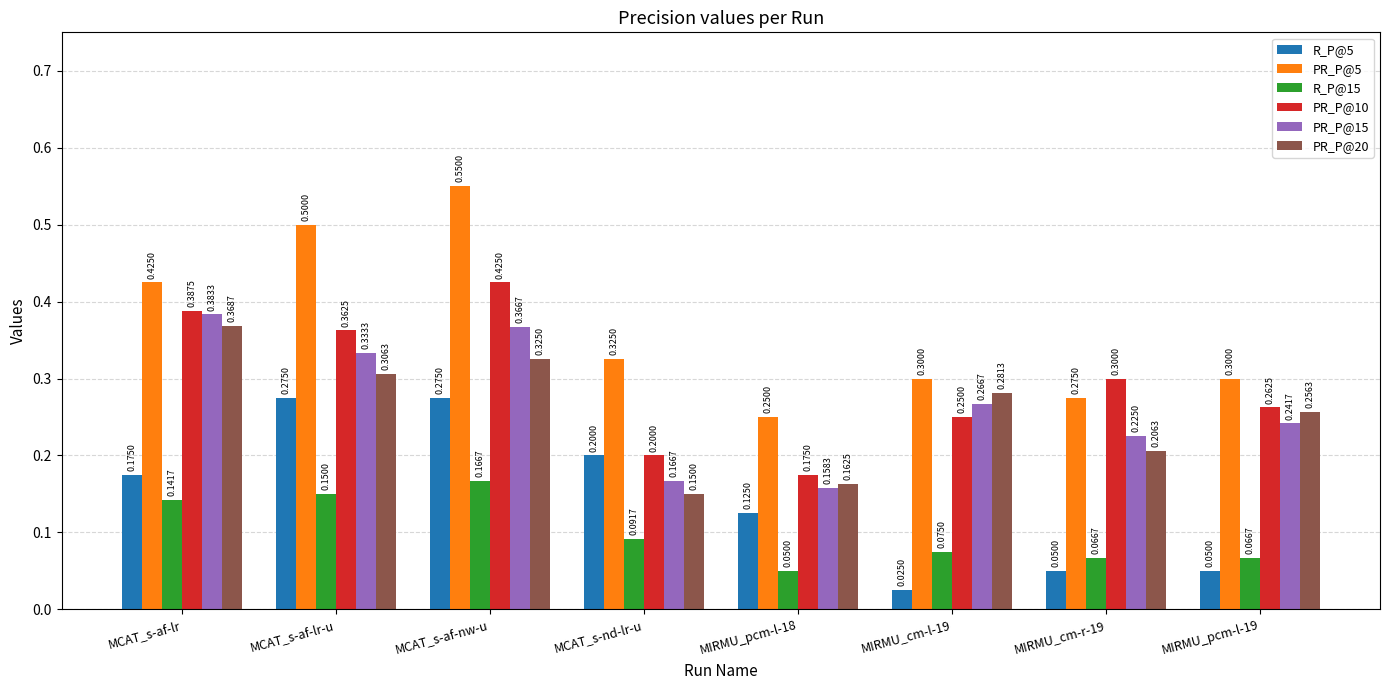

How many groups of bars are there?

8